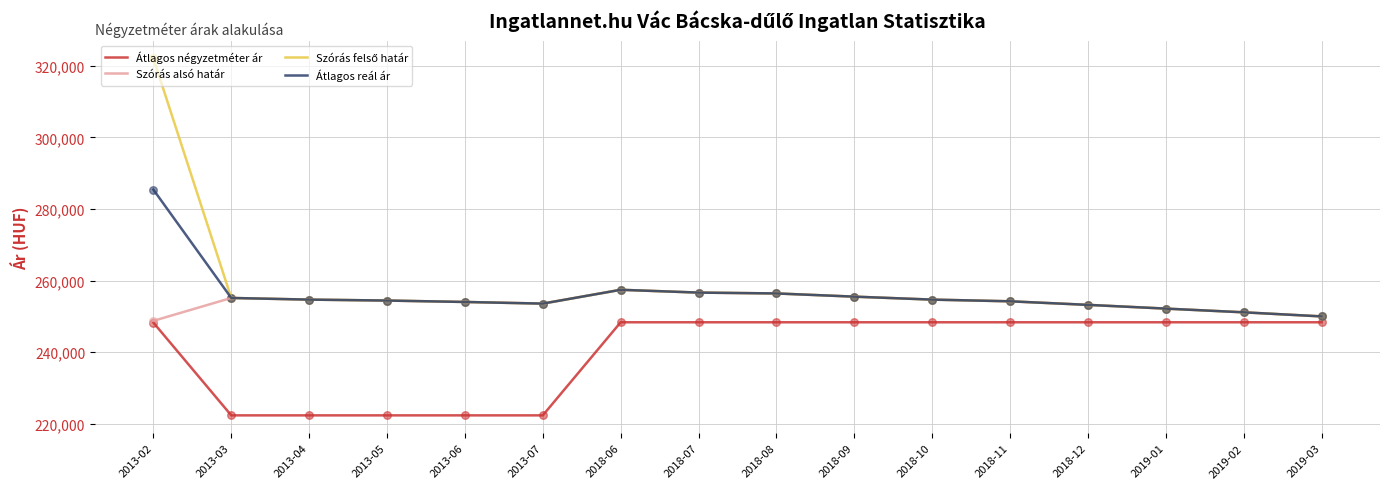

At how many categories does at least one series exceed 310897?

1